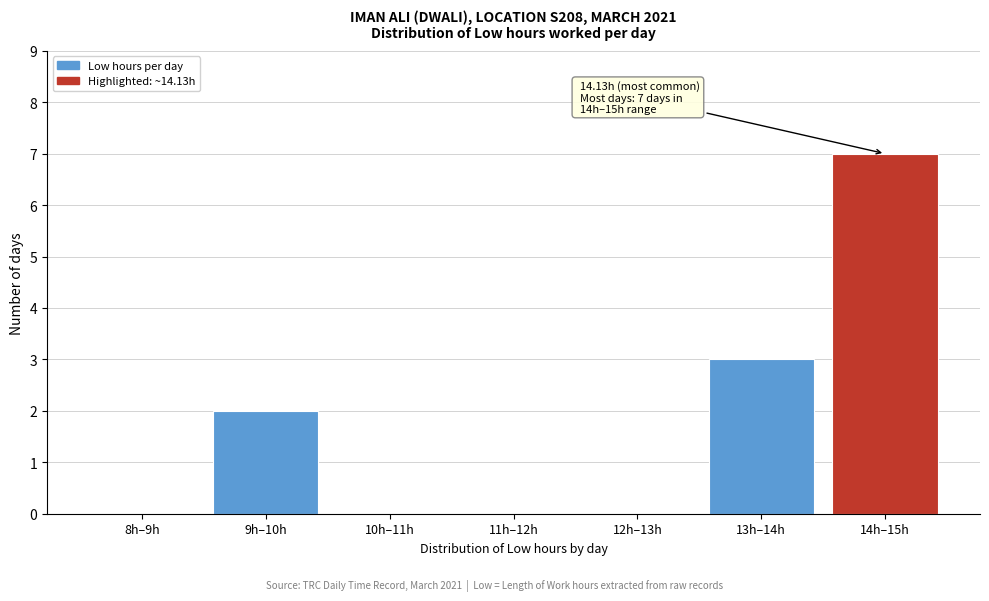

Reading left to right, what are all the values shown in this chart?

8h–9h=0	9h–10h=2	10h–11h=0	11h–12h=0	12h–13h=0	13h–14h=3	14h–15h=7